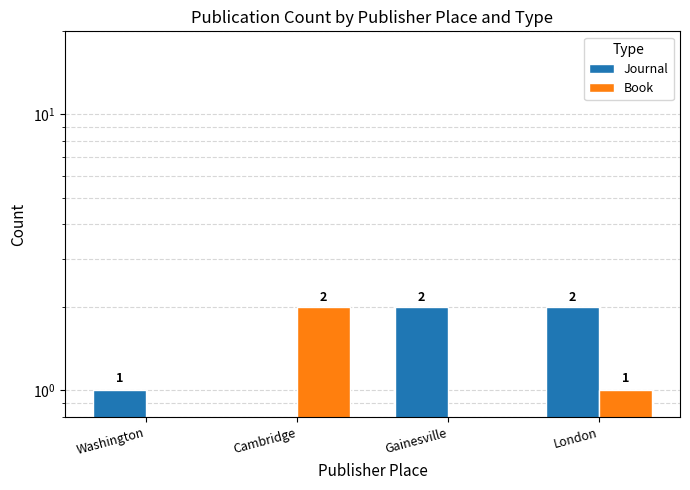

How many bars are there in total?

8